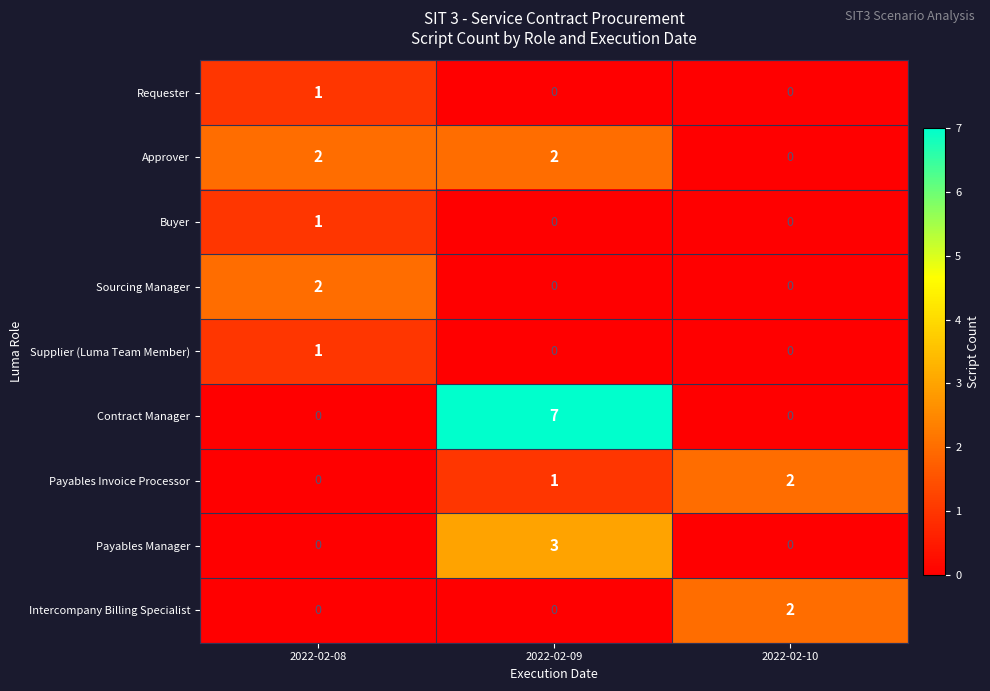

What is the maximum value shown in the chart?

7